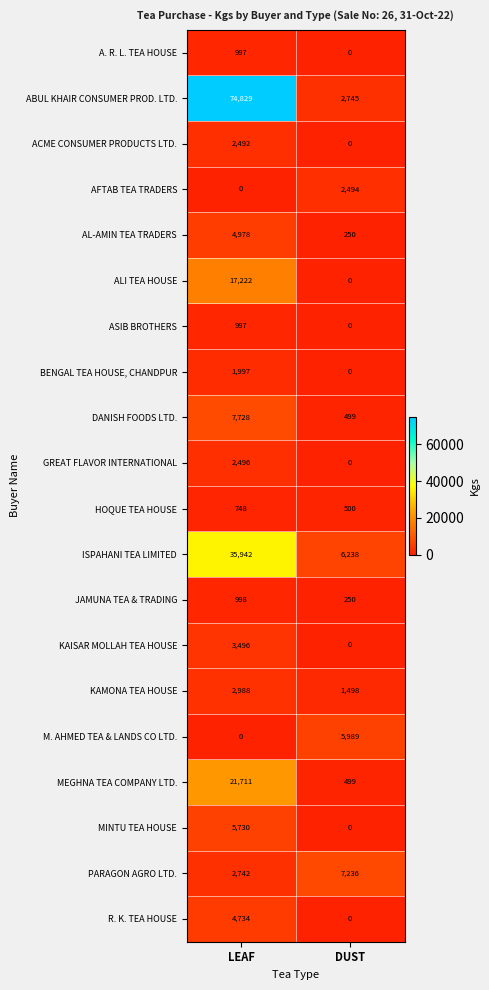

What is the average value of the DANISH FOODS LTD. series?

4114